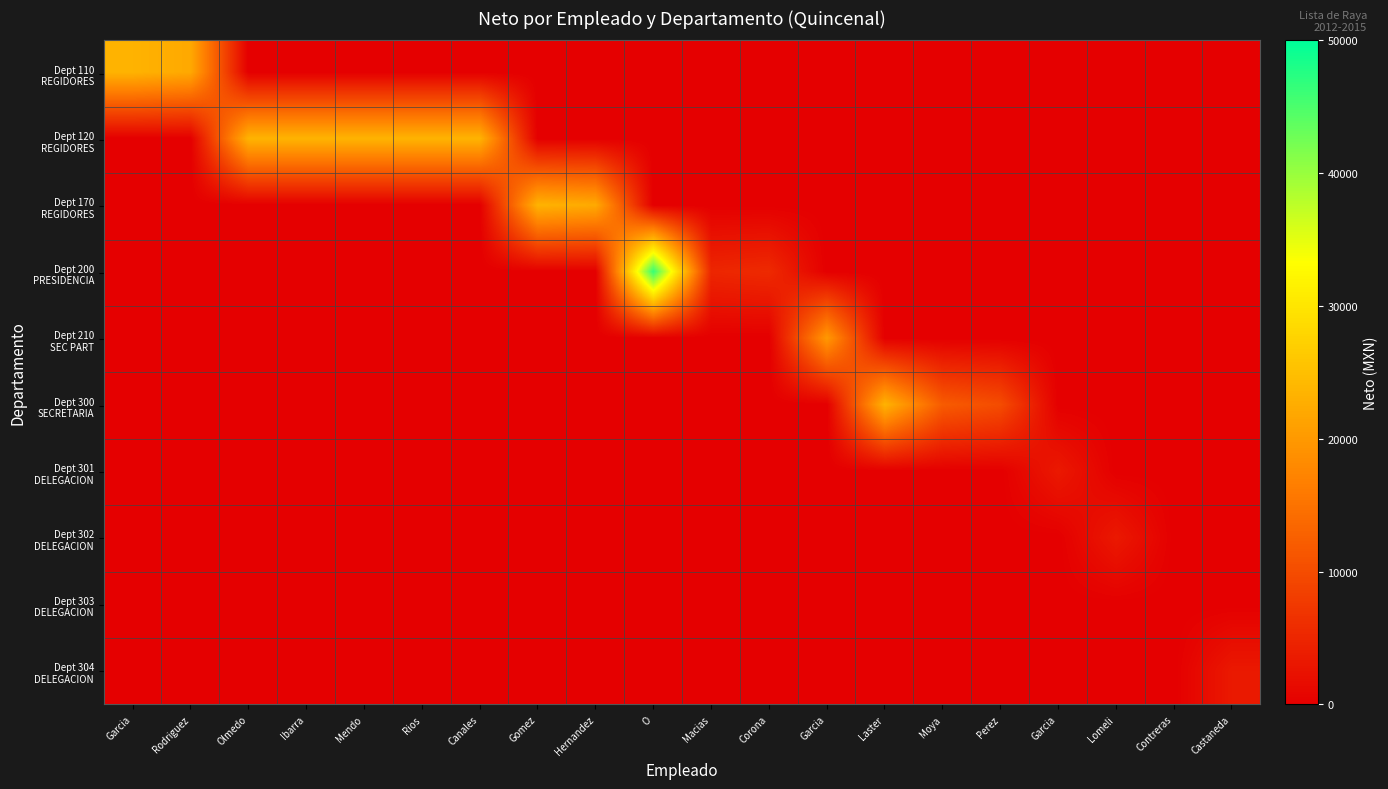

Count the number of data series in this chart.

10